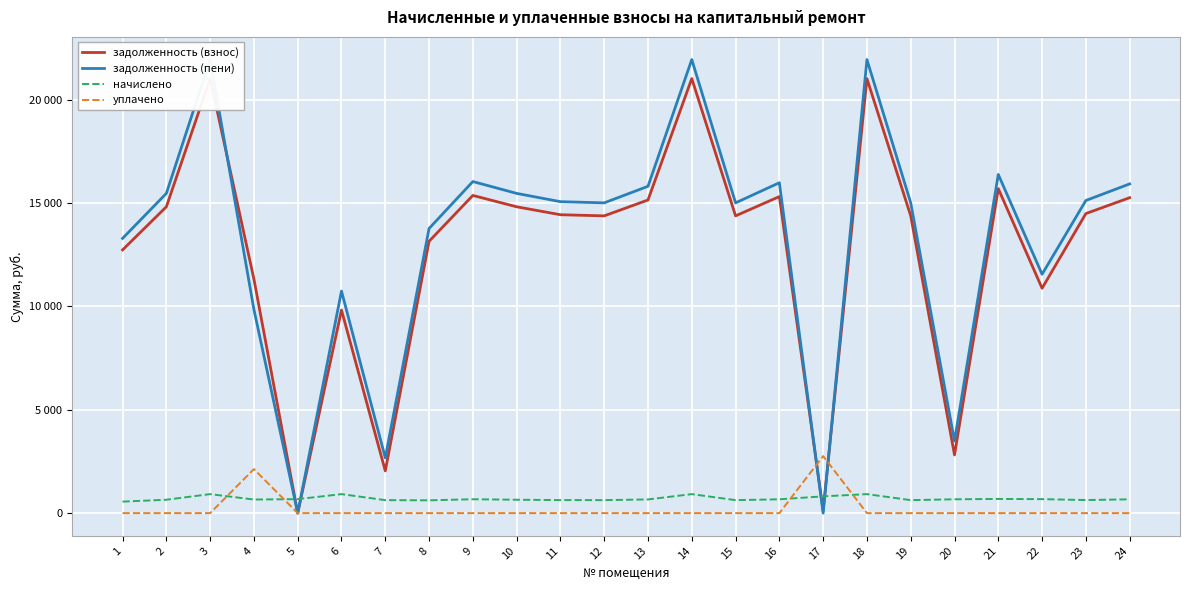

Which series has the largest total across all categories?

задолженность (пени)